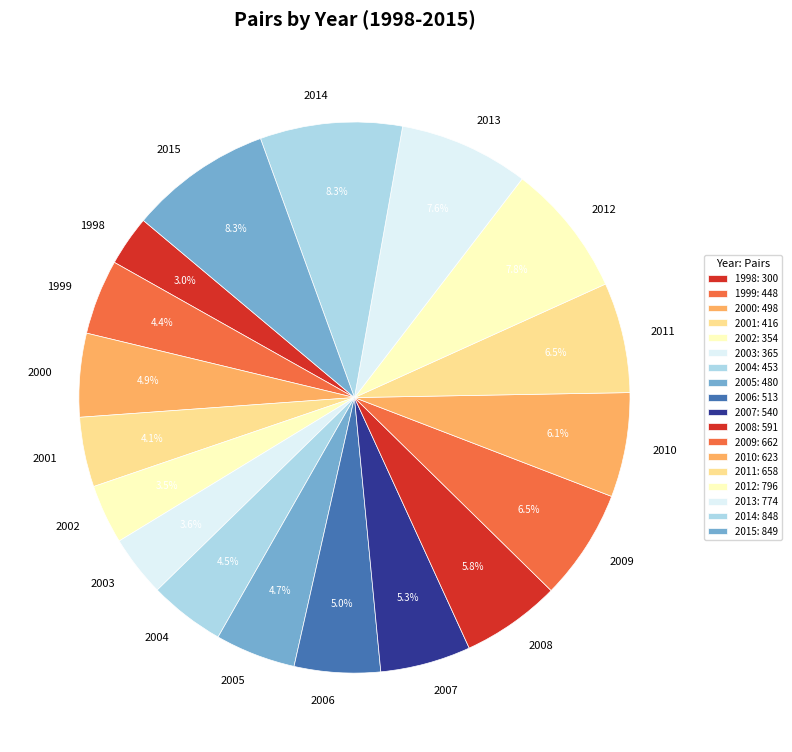

What percentage do 2002 and 1999 together represent?

7.9%